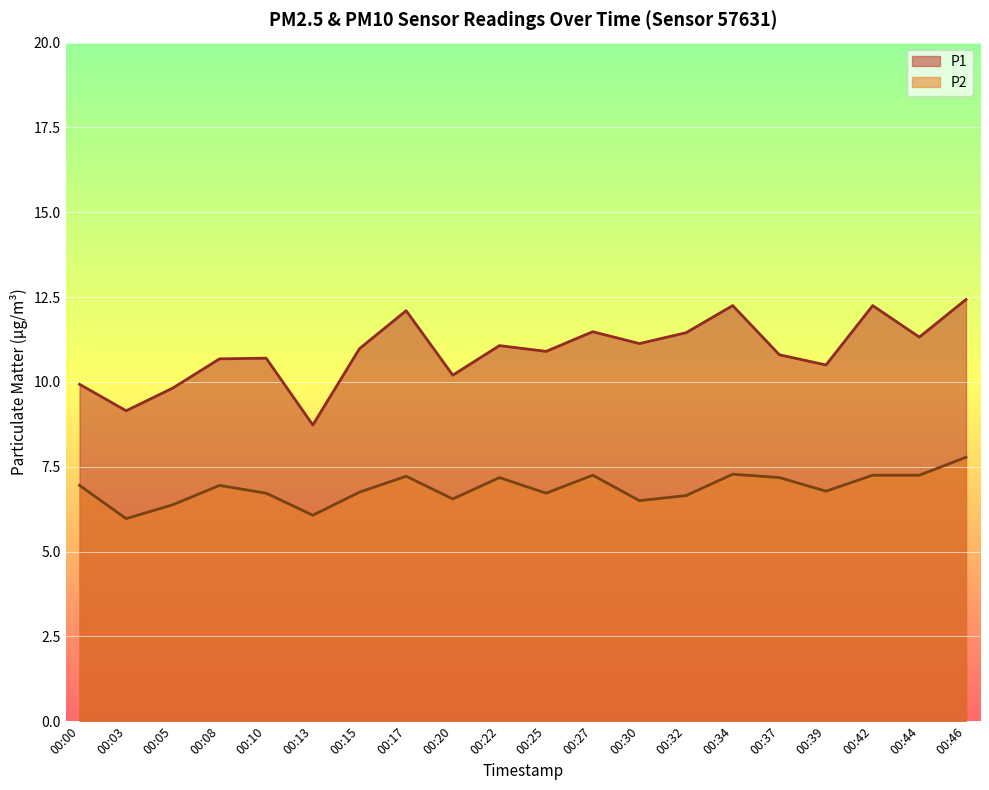

True or false: P2 and P1 cross at least once.

False